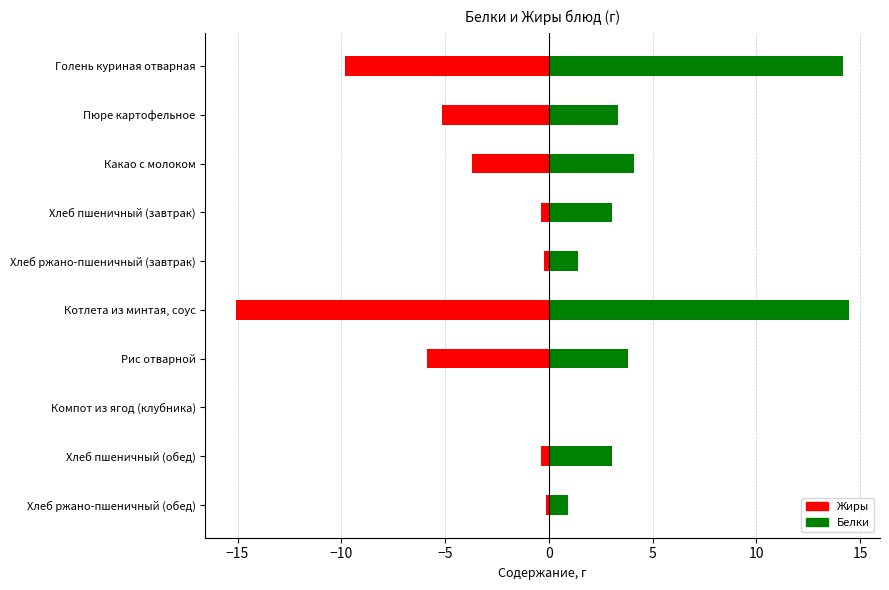

The value of Жиры (отрицательно) at Хлеб ржано-пшеничный (обед) is -0.2. True or false?

False